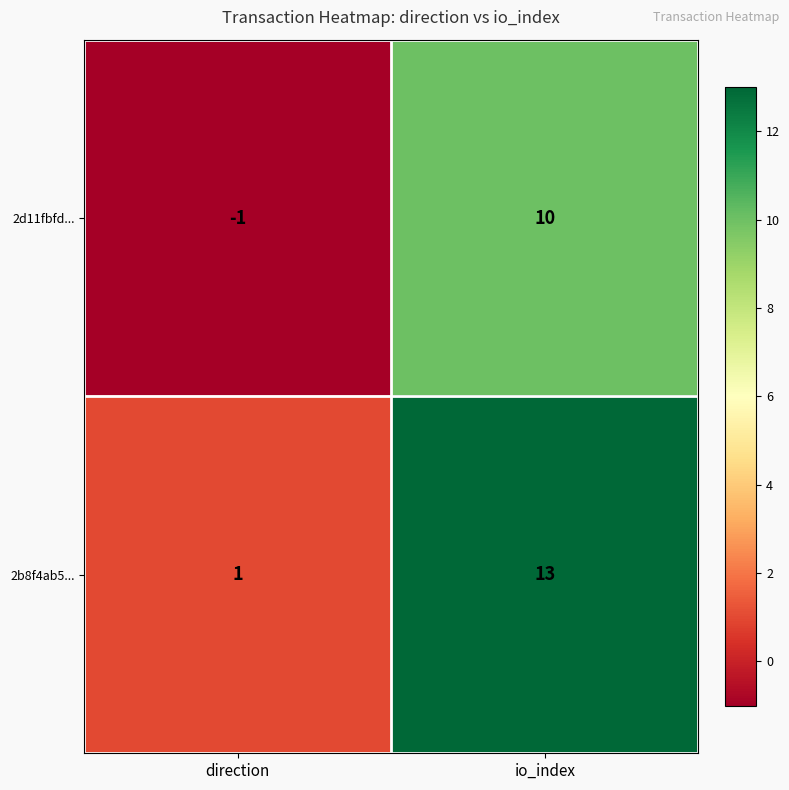

What is the difference between the 2d11fbfd... values at direction and io_index?

11